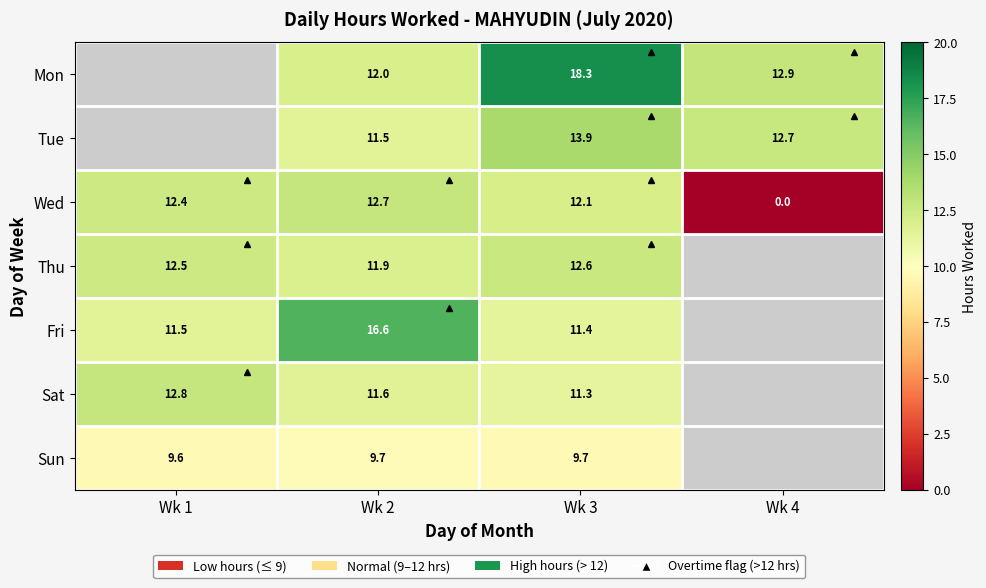

Is the value of Wed at Wk 2 greater than the value of Fri at Wk 1?

Yes